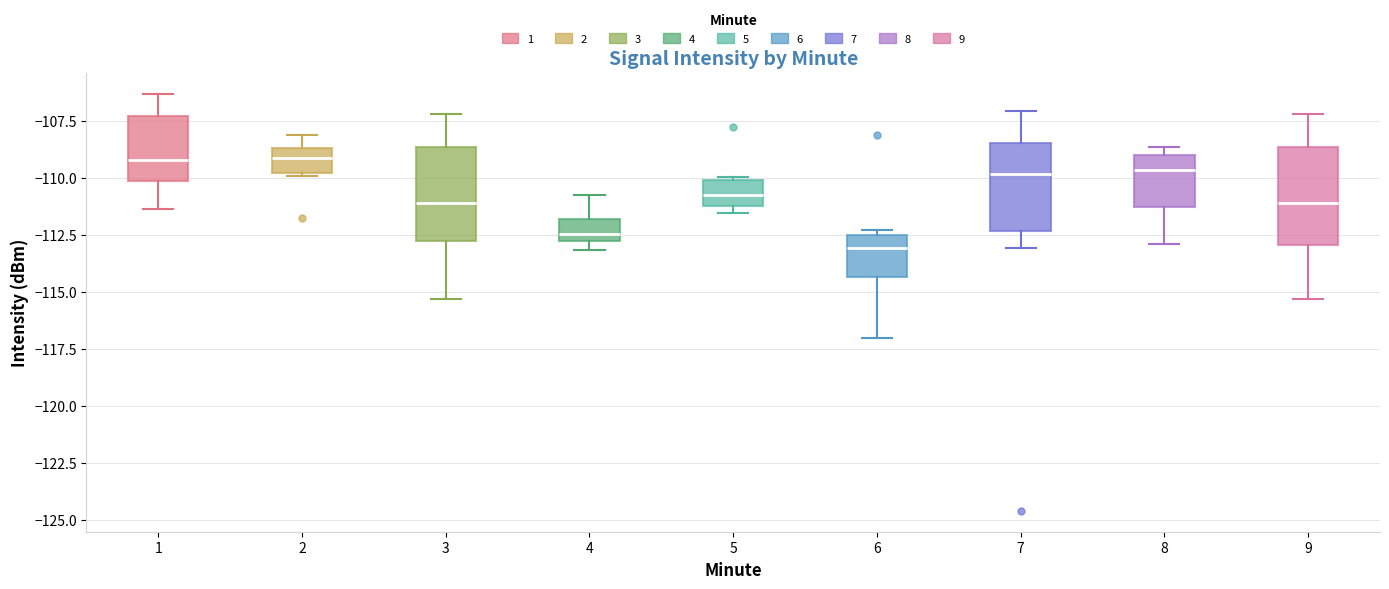

Where does the upper whisker of the box at x = 3 end on the y-axis? The values are not printed on the chart, so give them approximately, as read against the axis.

-107.0